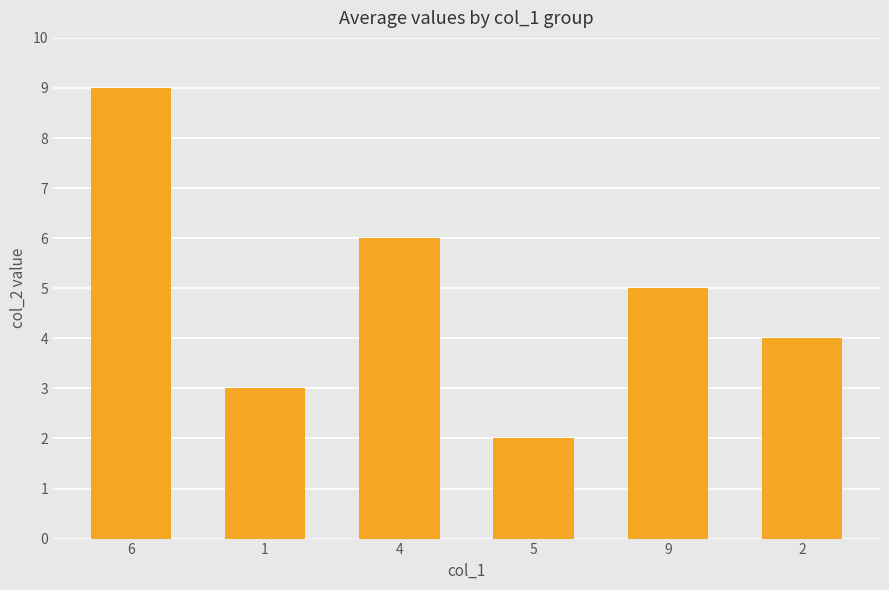

Does the chart contain stacked bars?

No